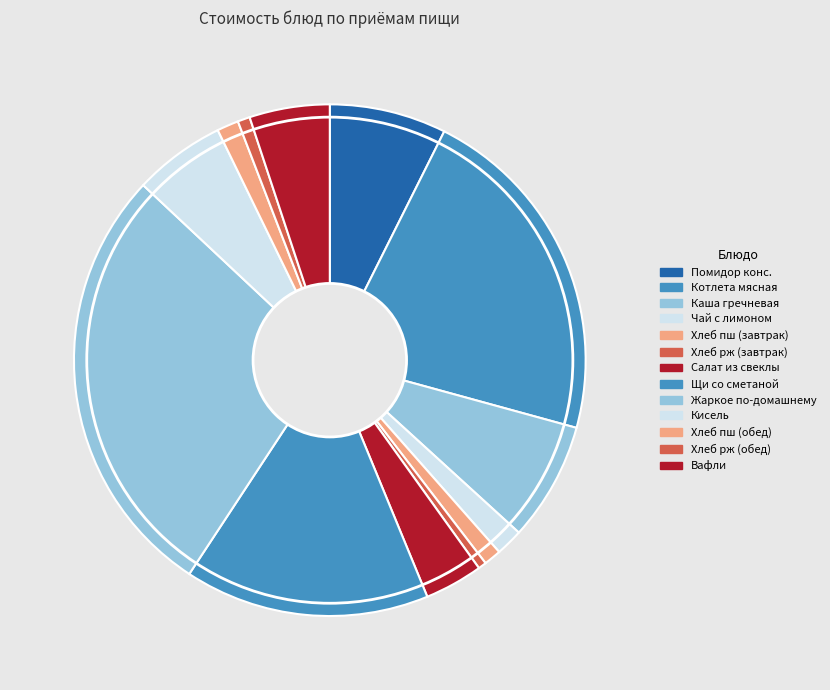

How many segments does this pie chart have?

13